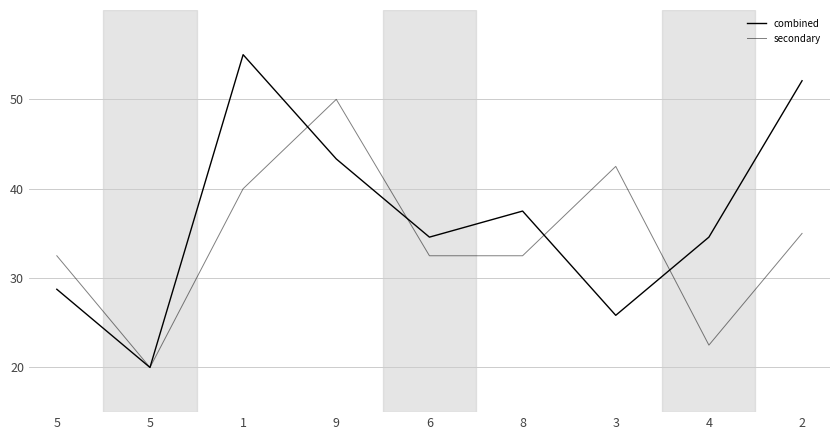

What is the difference between the secondary values at 2 and 8?

2.5